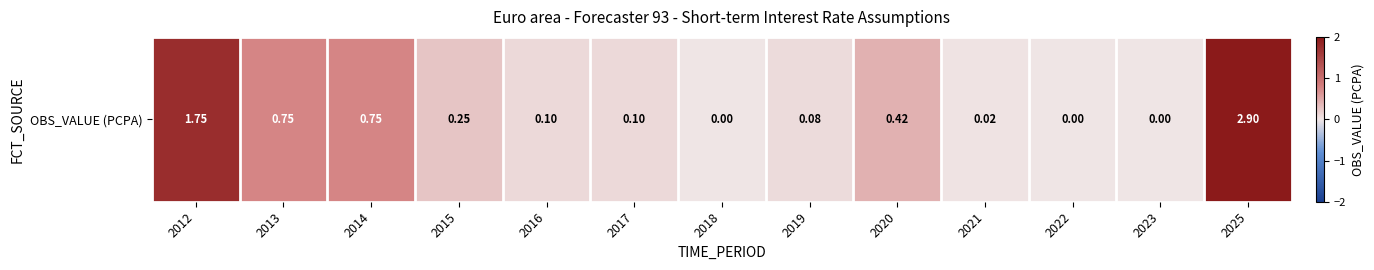

Rank the categories by value from highest to lowest.

2025, 2012, 2013, 2014, 2020, 2015, 2016, 2017, 2019, 2021, 2018, 2022, 2023